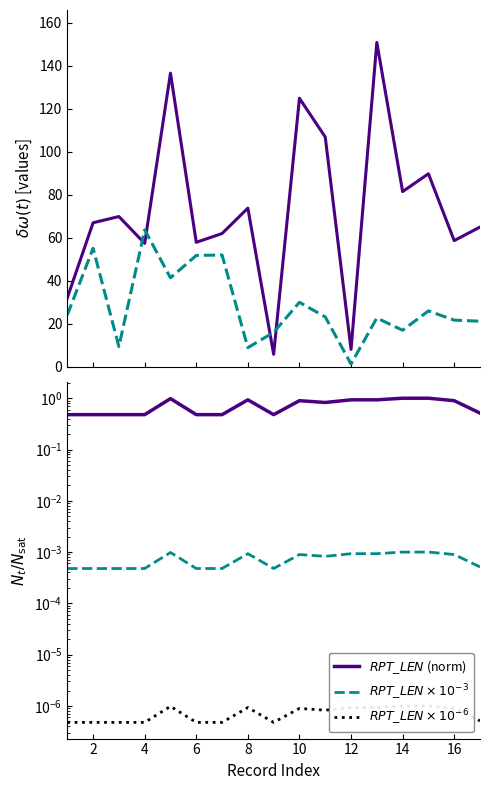

How many lines are shown in the chart?

5